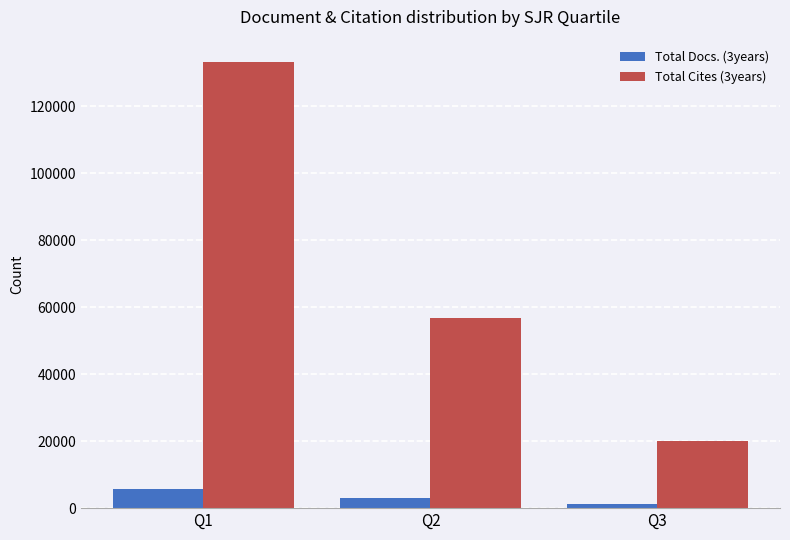

Which series has the largest total across all categories?

Total Cites (3years)